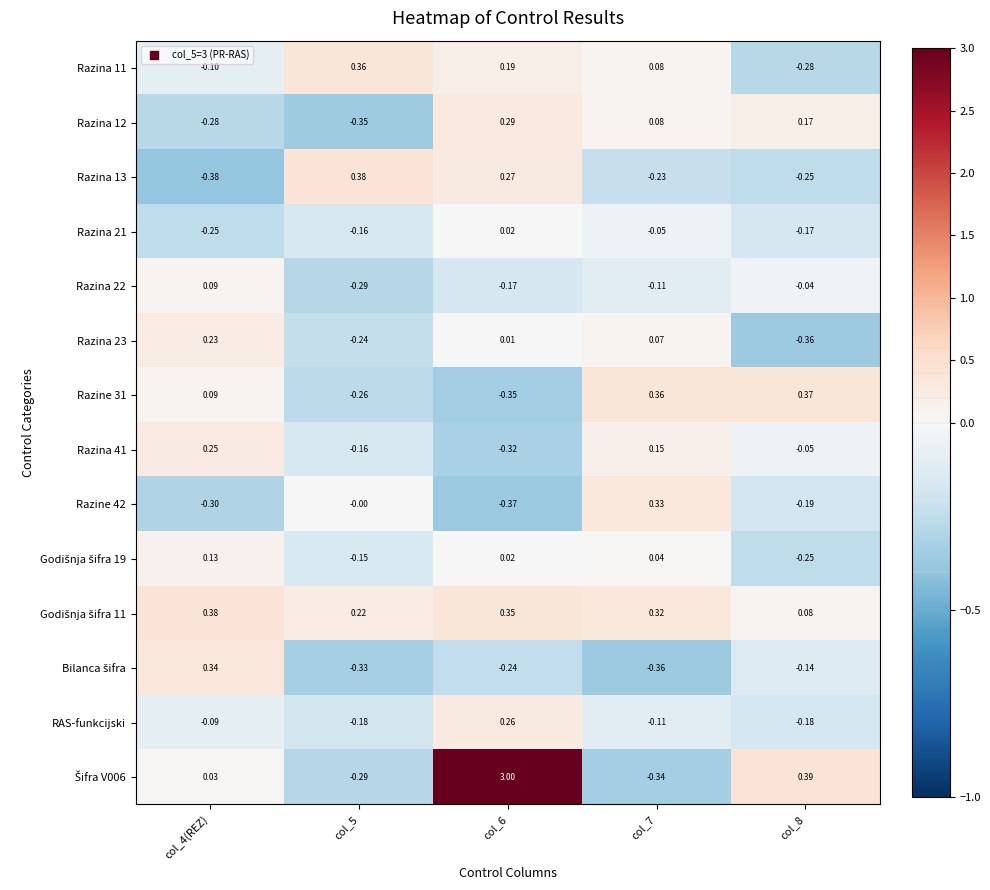

Is the value of Razina 12 at col_4(REZ) greater than the value of Razina 13 at col_6?

No